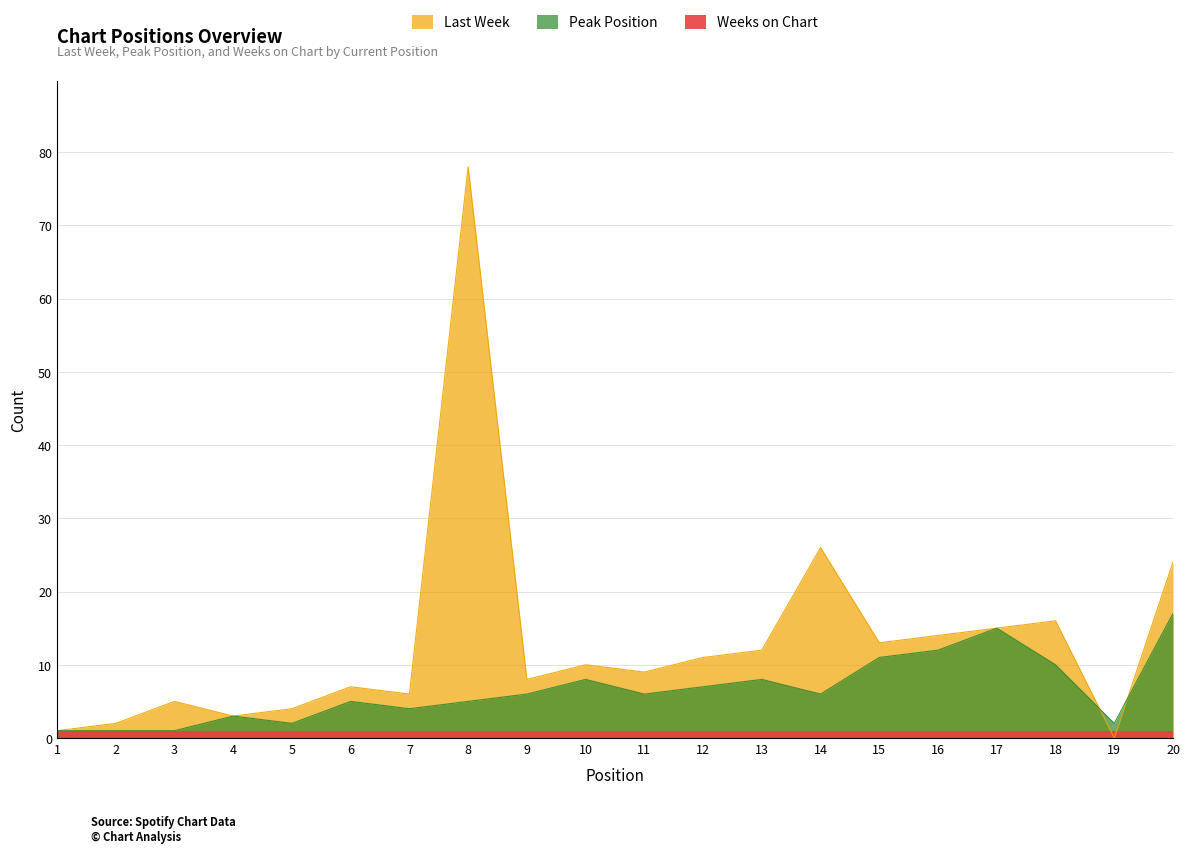

What is the total value across all series at 14?

32